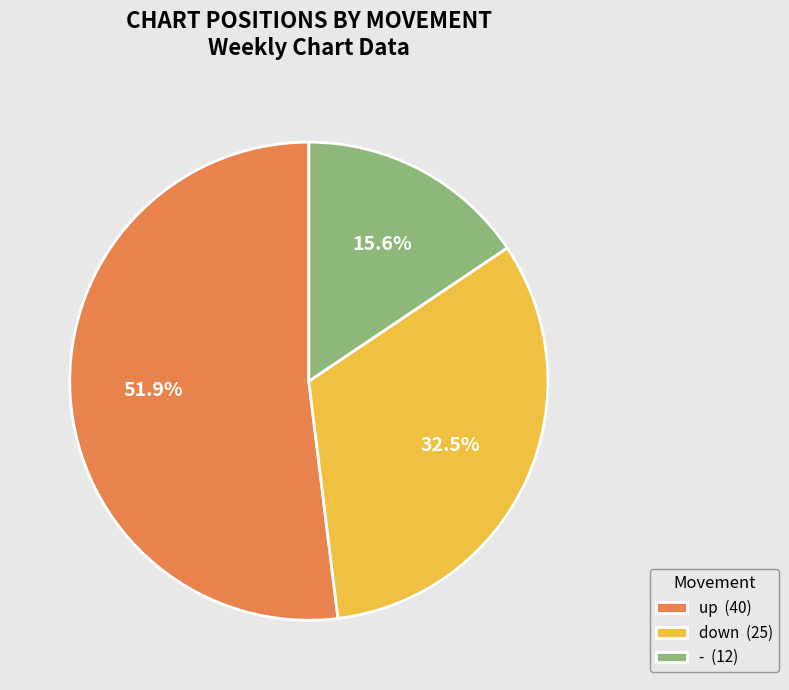

To the nearest percent, what percentage of the pie is up?

52%